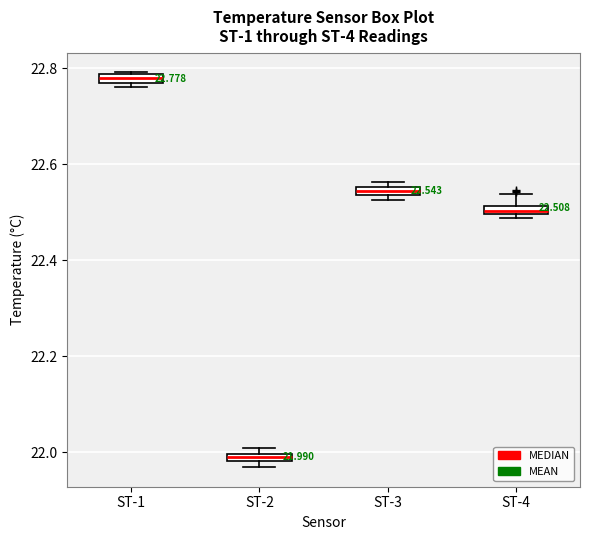

Which box has the highest median line?

ST-1